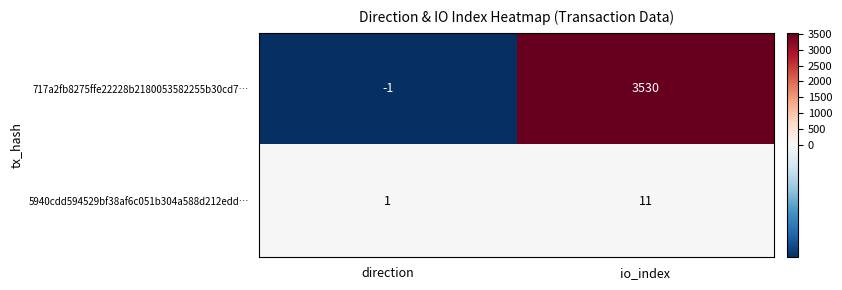

At which label does 5940cdd594529bf38af6c051b304a588d212edd… reach its peak?

io_index